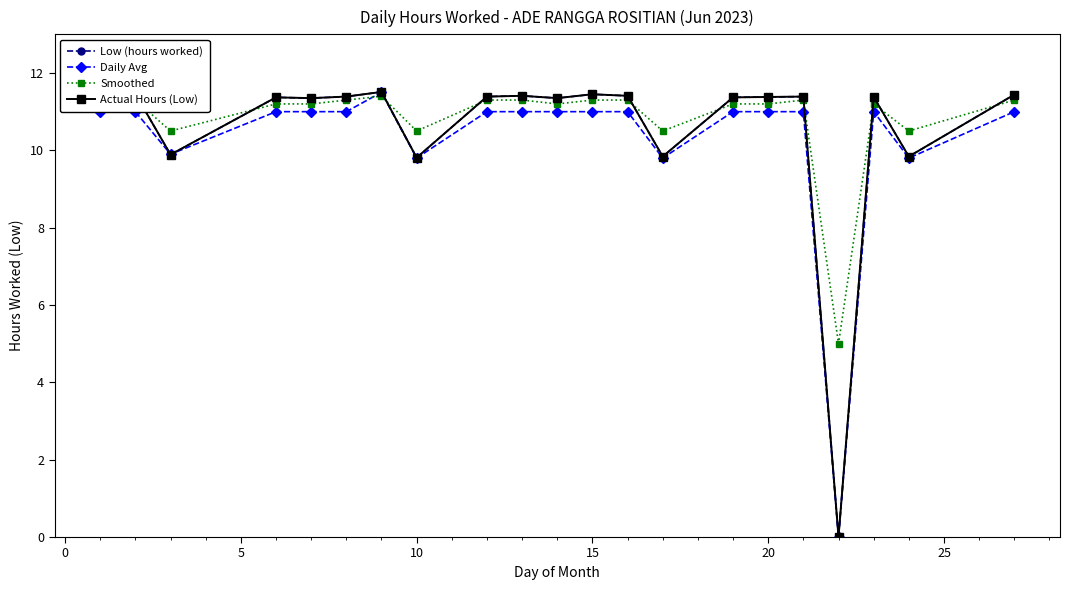

What is the sum of all Daily Avg values?

215.8